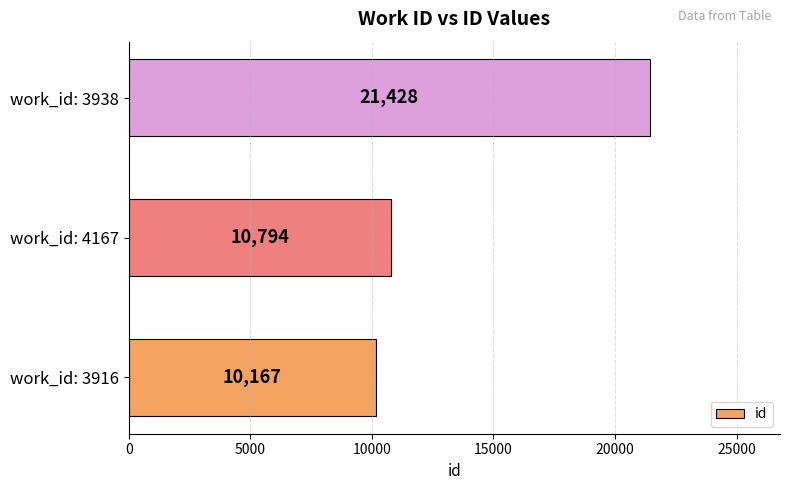

Reading top to bottom, what are all the values shown in this chart?

21428	10794	10167